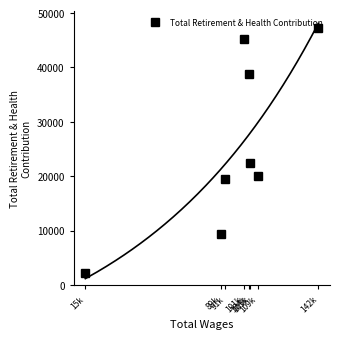

What is the average value?

25584